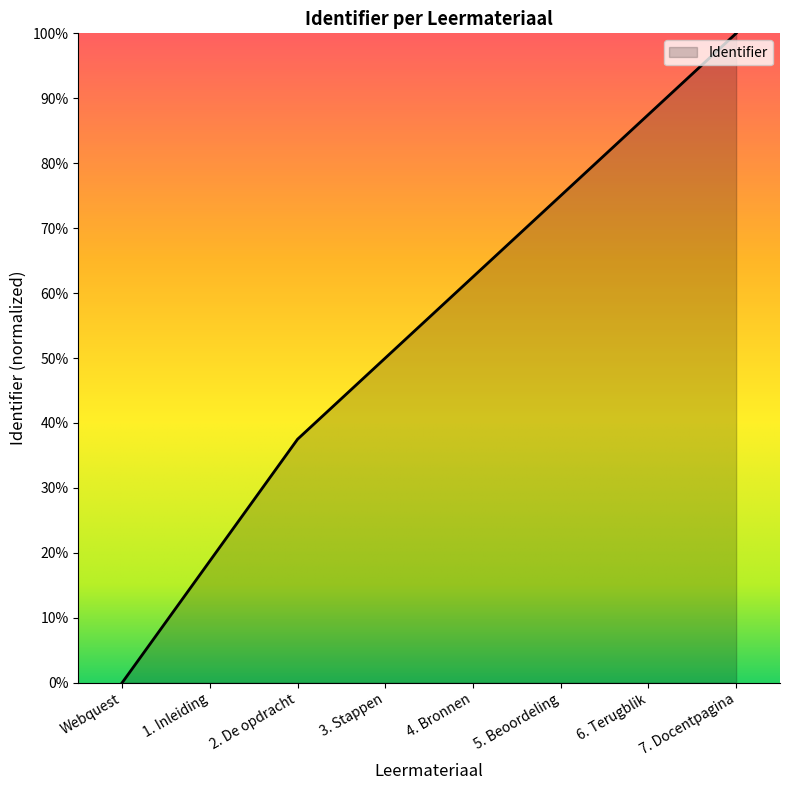

Rank the categories by value from lowest to highest.

Webquest, 1. Inleiding, 2. De opdracht, 3. Stappen, 4. Bronnen, 5. Beoordeling, 6. Terugblik, 7. Docentpagina